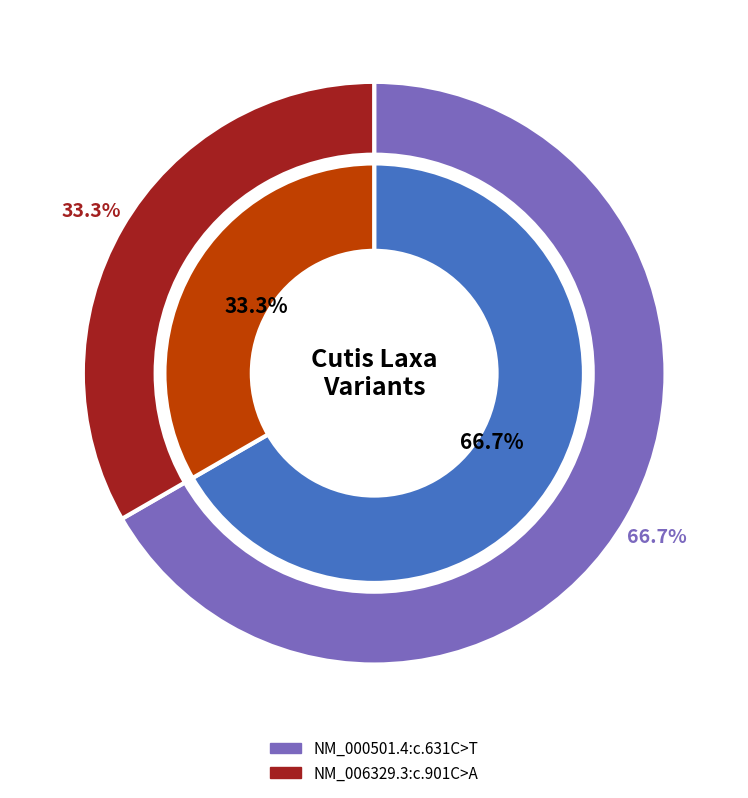

Is there any slice that represents more than half of the pie?

Yes